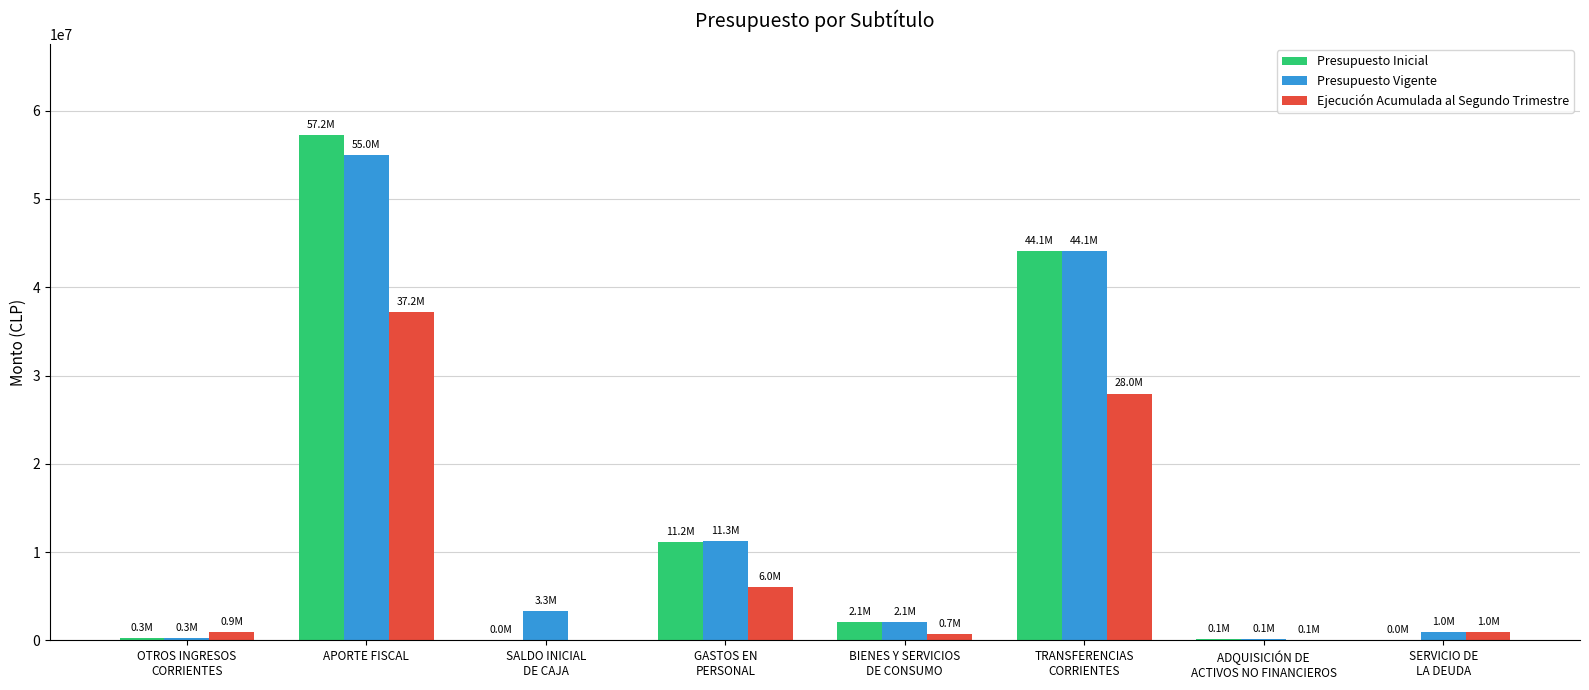

At which label does Presupuesto Inicial first exceed 2099799?

APORTE FISCAL